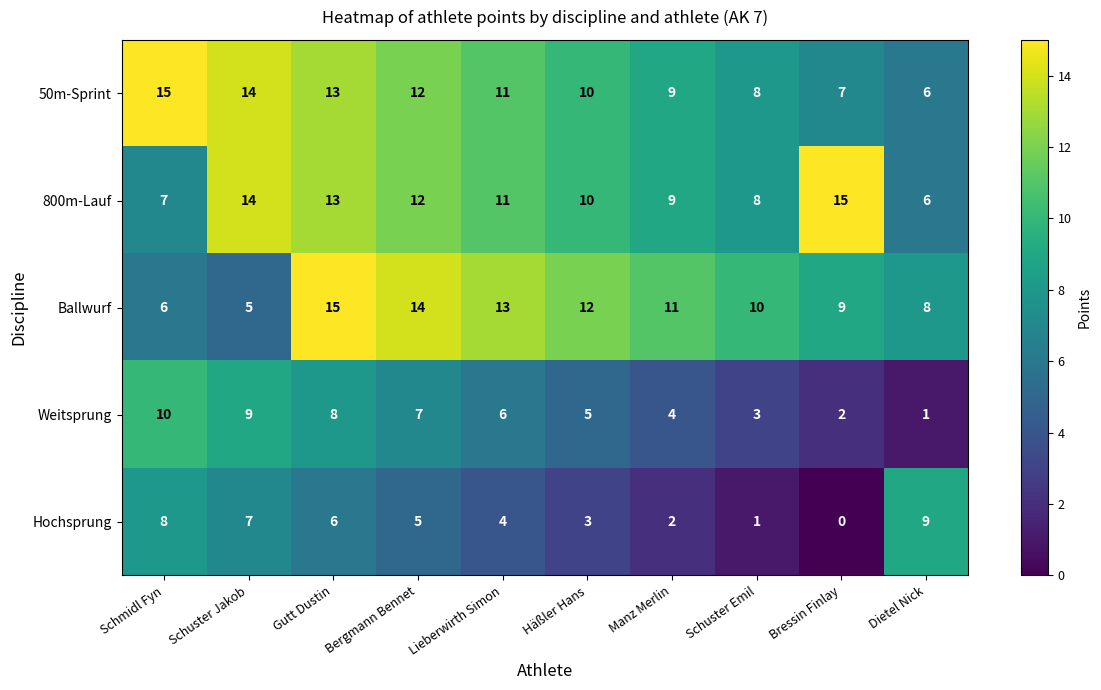

Which label corresponds to the smallest value in the chart?

Bressin Finlay